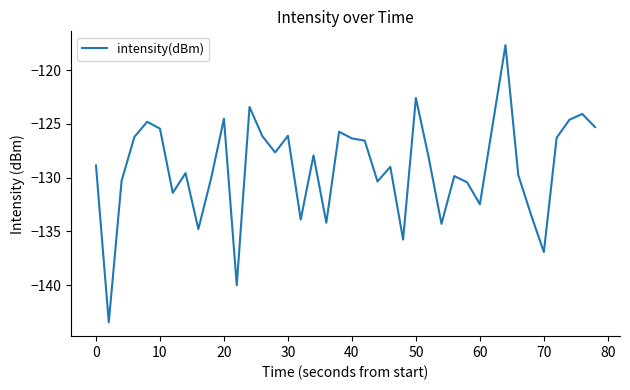

What is the average value?

-129.1